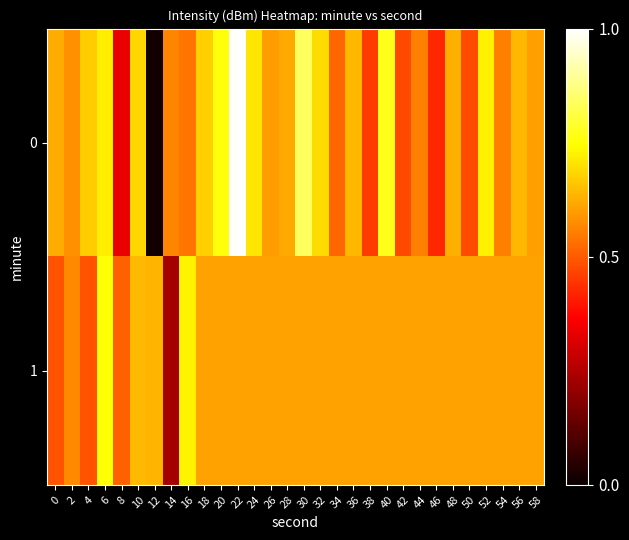

Count the number of data series in this chart.

2